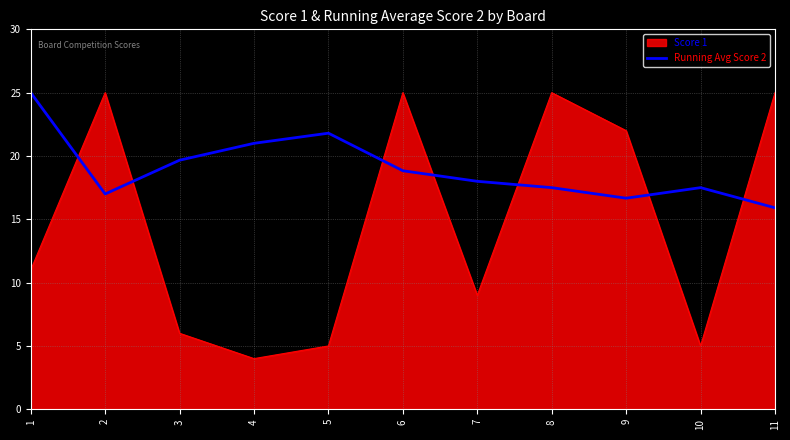

Which series has the widest spread of values?

Score 1